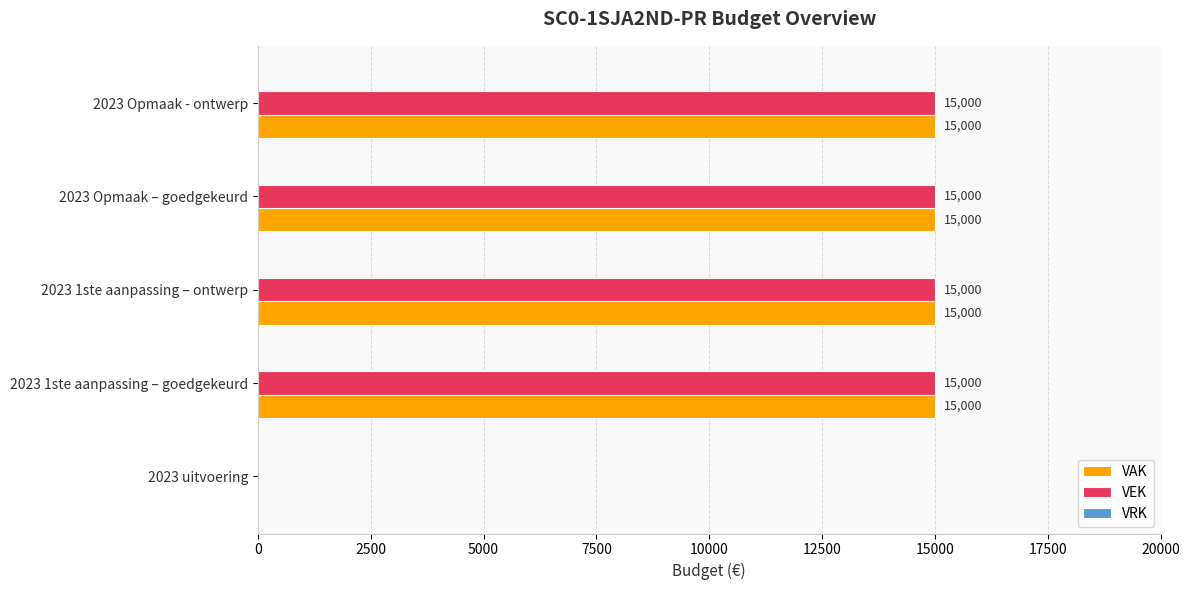

Where is VAK nearest to the value 7500?

2023 uitvoering